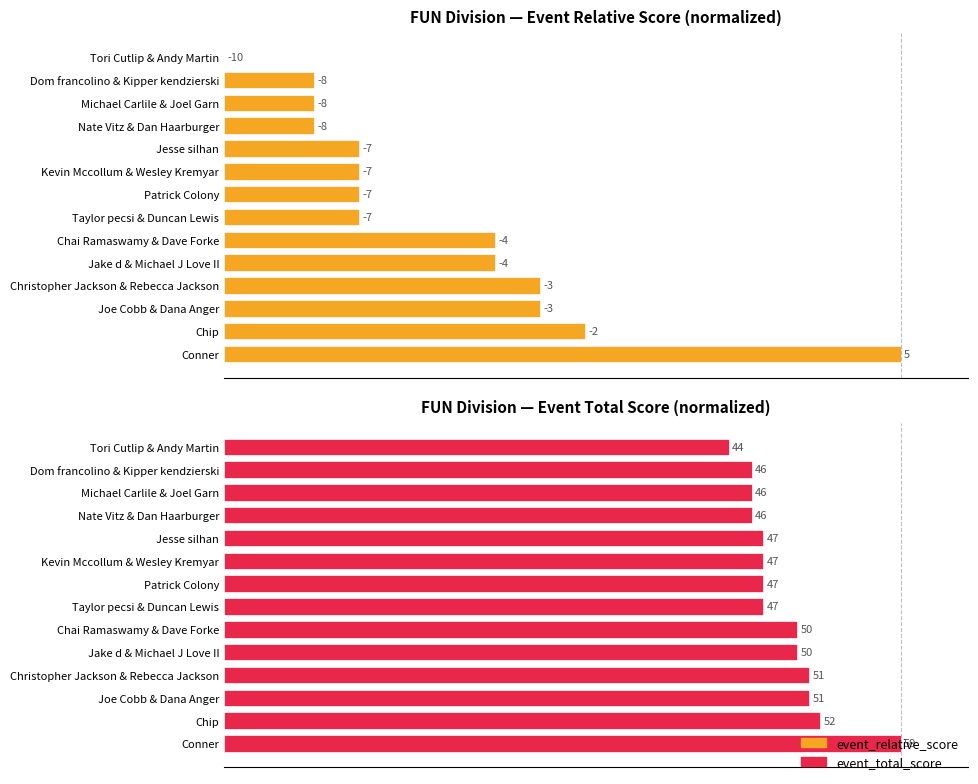

Is the value of event_relative_score at Joe Cobb & Dana Anger greater than the value of event_total_score at Jesse silhan?

No